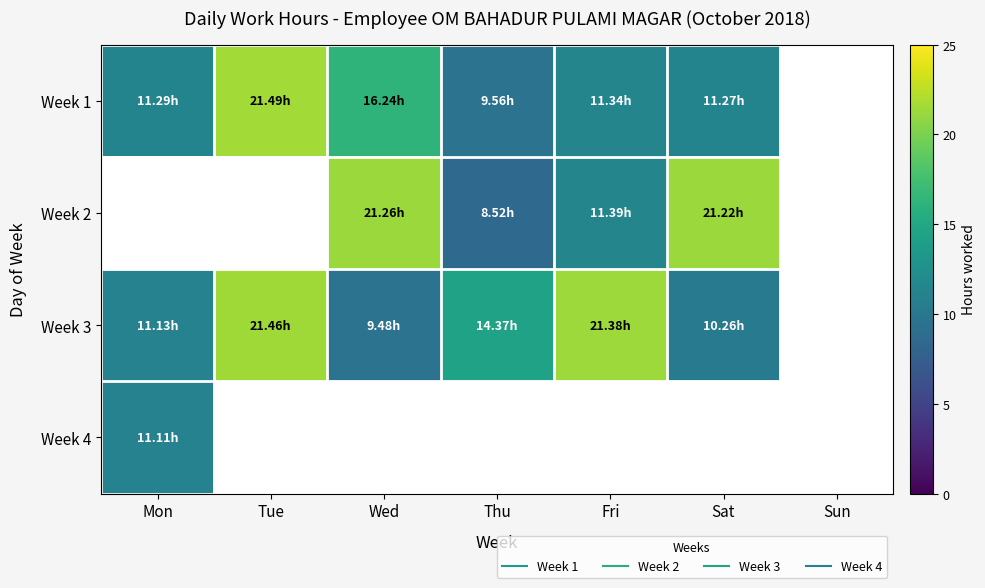

Reading right to left, transcribe all the data shown in this chart.

Week 1: Sun=0.0	Sat=11.3	Fri=11.3	Thu=9.6	Wed=16.2	Tue=21.5	Mon=11.3
Week 2: Sun=0.0	Sat=21.2	Fri=11.4	Thu=8.5	Wed=21.3	Tue=0.0	Mon=0.0
Week 3: Sun=0.0	Sat=10.3	Fri=21.4	Thu=14.4	Wed=9.5	Tue=21.5	Mon=11.1
Week 4: Sun=0.0	Sat=0.0	Fri=0.0	Thu=0.0	Wed=0.0	Tue=0.0	Mon=11.1